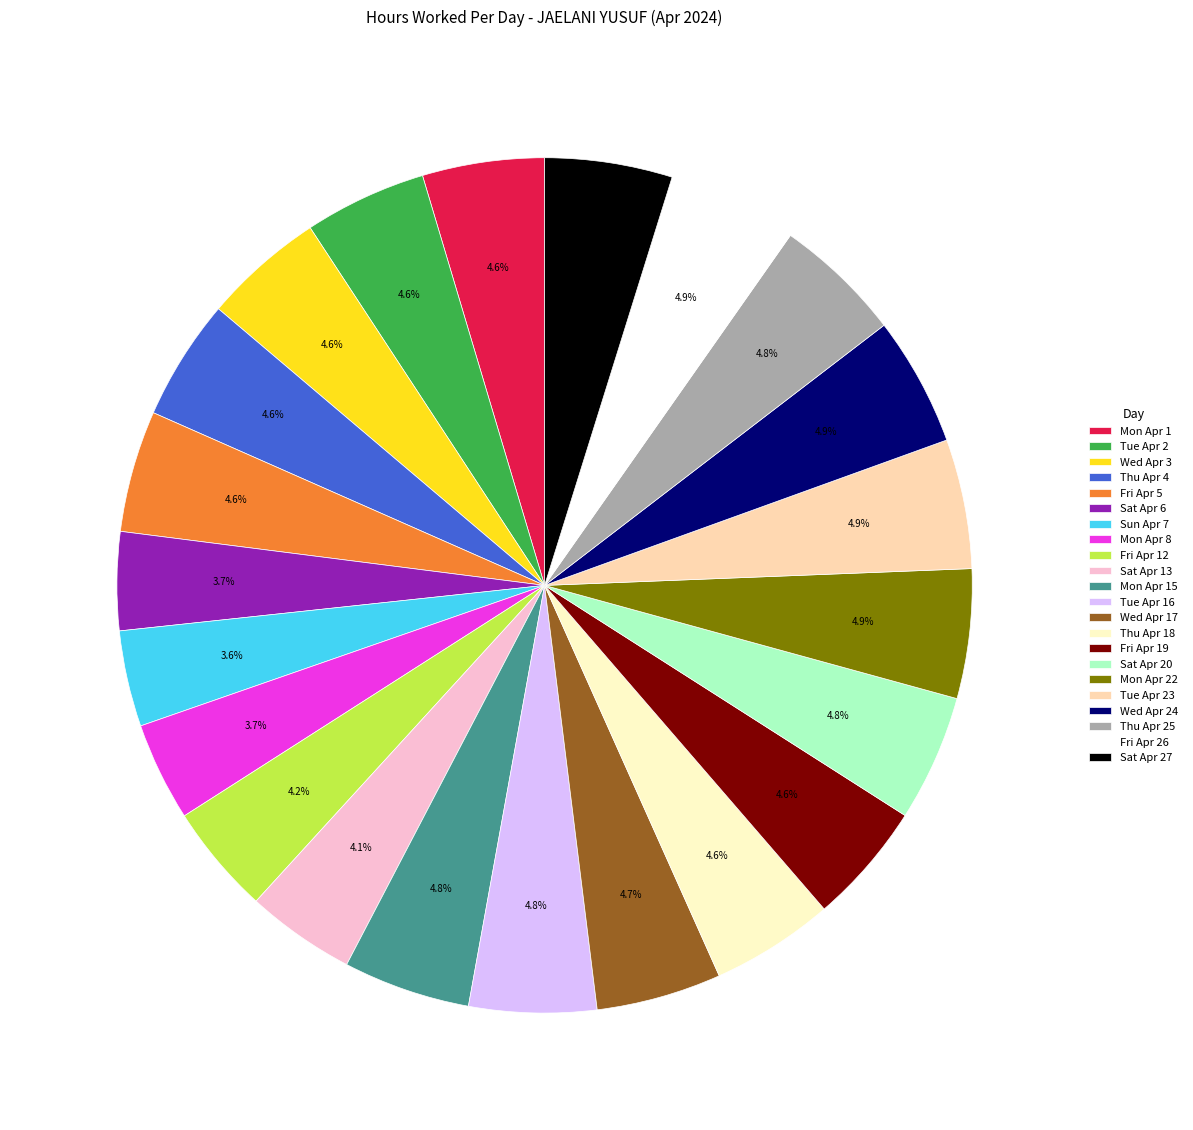

Does any single category account for the majority?

No